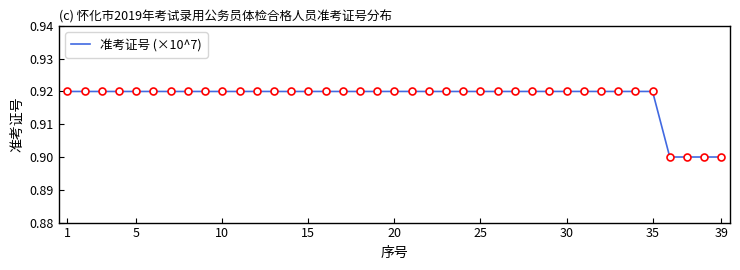

Reading left to right, list all the values displayed in this chart.

0.9	0.9	0.9	0.9	0.9	0.9	0.9	0.9	0.9	0.9	0.9	0.9	0.9	0.9	0.9	0.9	0.9	0.9	0.9	0.9	0.9	0.9	0.9	0.9	0.9	0.9	0.9	0.9	0.9	0.9	0.9	0.9	0.9	0.9	0.9	0.9	0.9	0.9	0.9